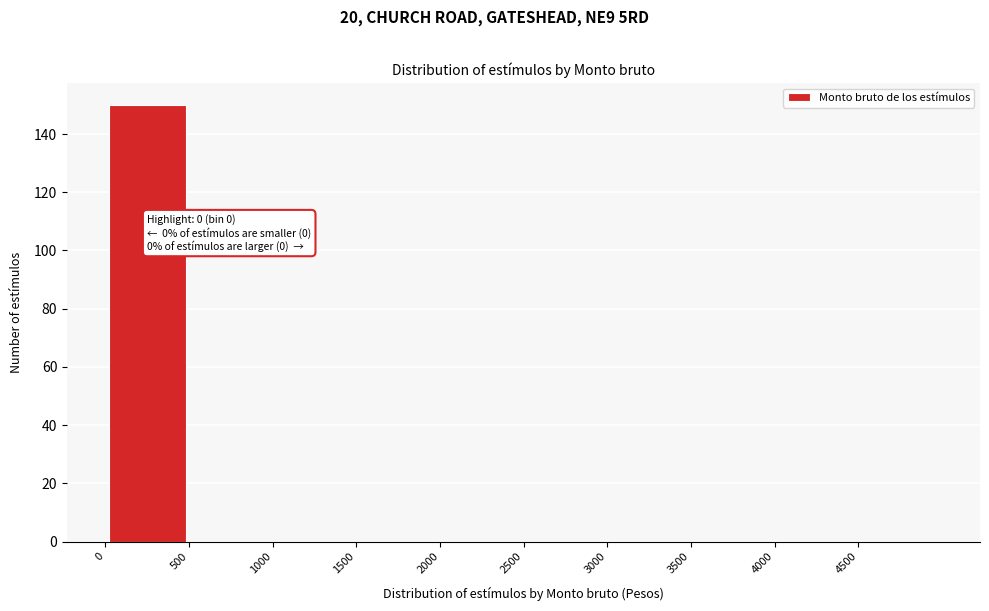

Which range on the x-axis has the tallest bar?

0 to 500